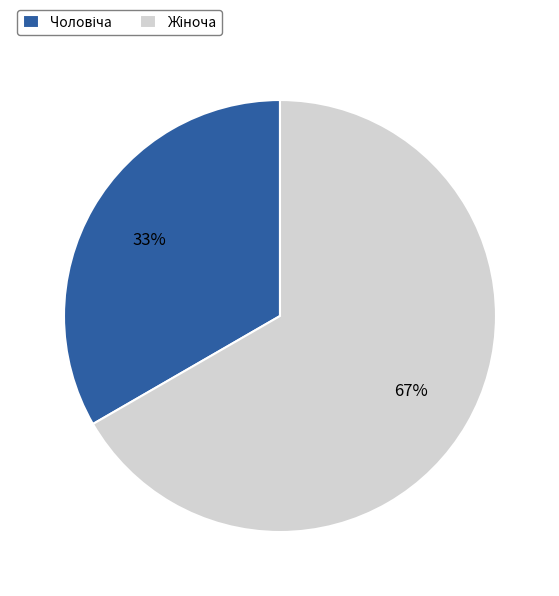

To the nearest percent, what is the average slice percentage?

50%